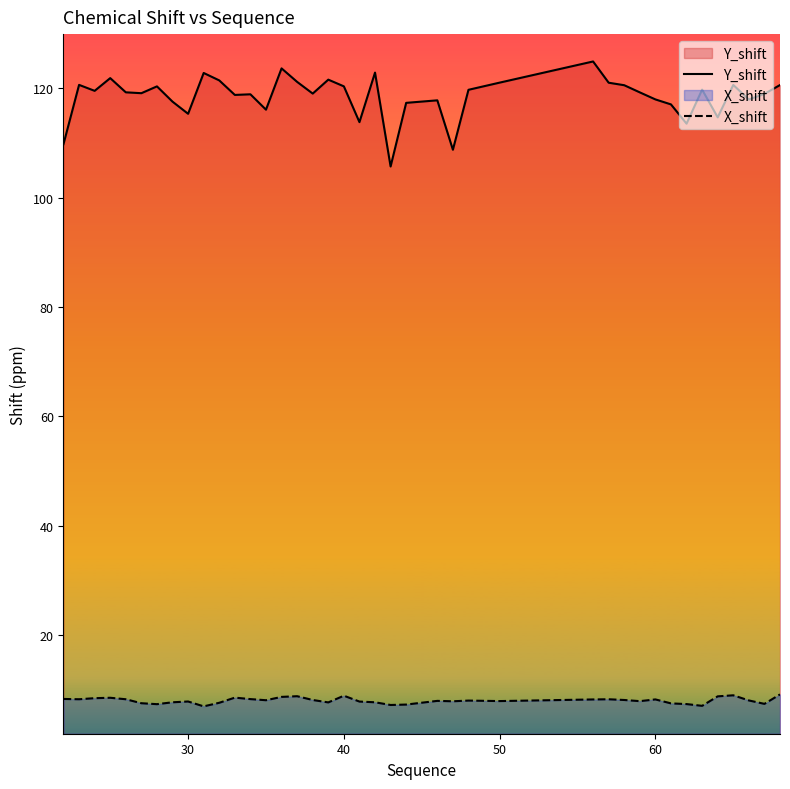

True or false: Y_shift and X_shift cross at least once.

False